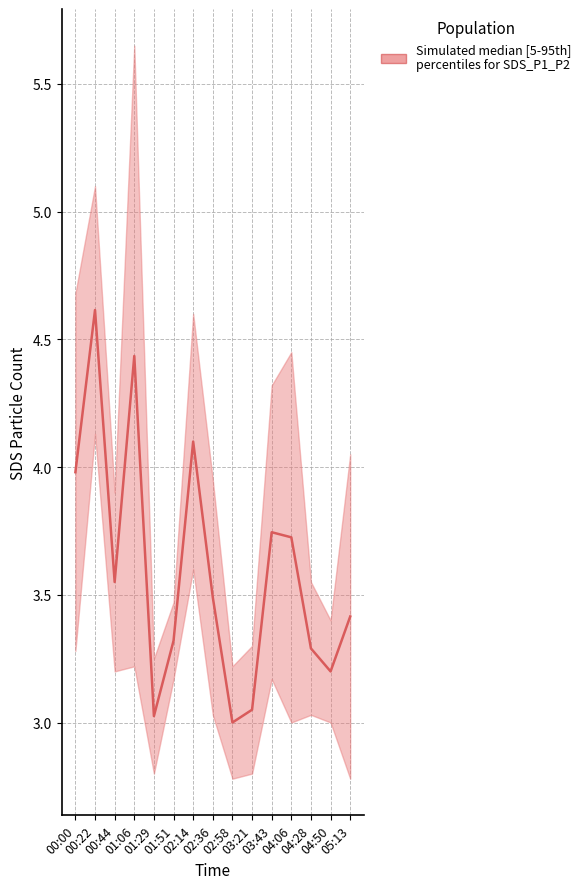

True or false: SDS_P2 has more than 1 interior local peaks.

True